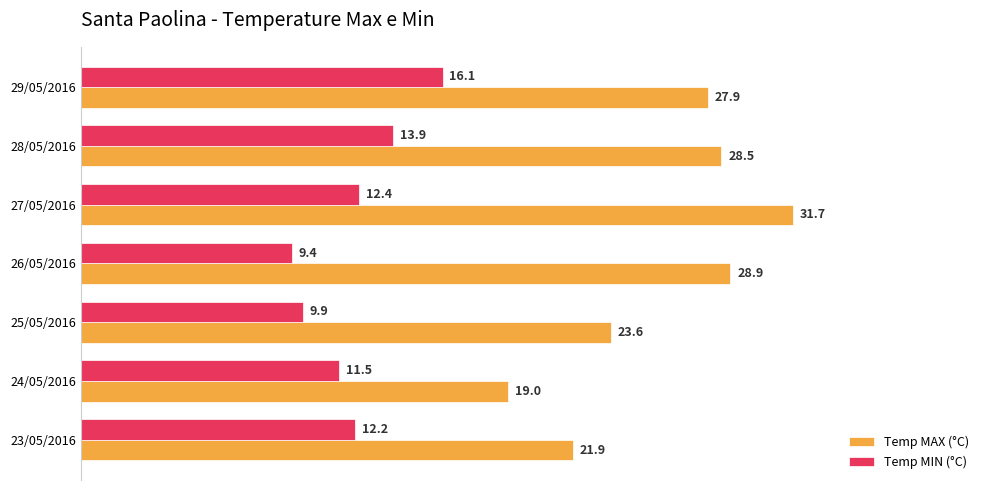

What is the sum of all Temp MIN (°C) values?

85.4